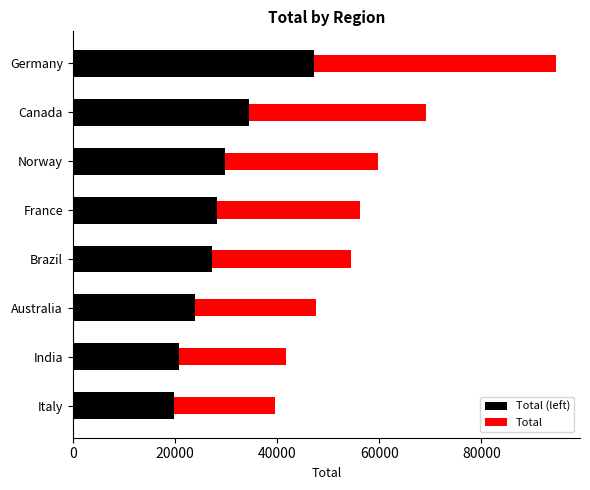

Reading left to right, extract all data points from this chart.

Total (left): 47275.0	34575.0	29875.0	28150.0	27262.5	23837.5	20887.5	19787.5
Total: 94550.0	69150.0	59750.0	56300.0	54525.0	47675.0	41775.0	39575.0